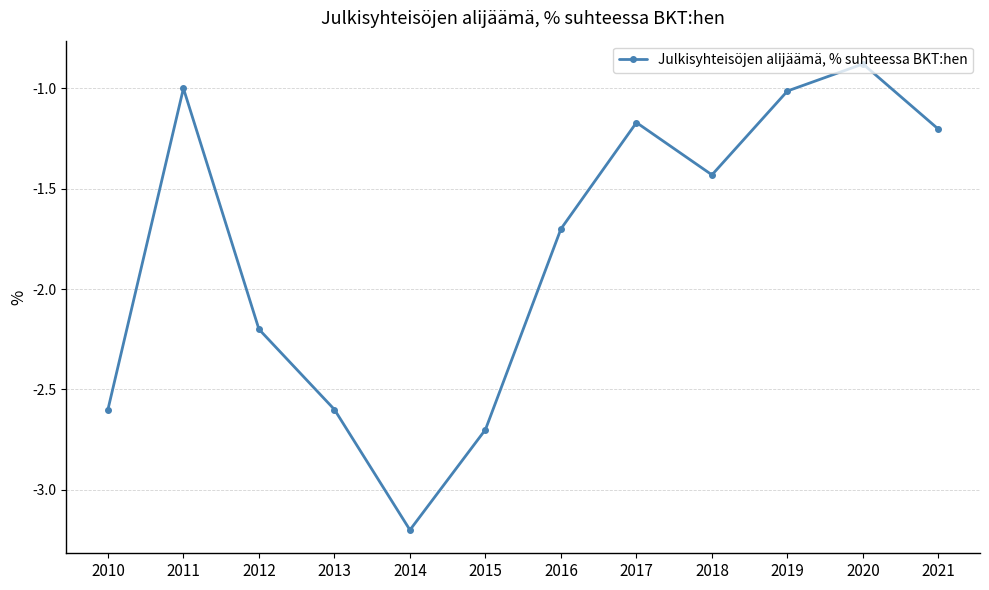

How many lines are shown in the chart?

1